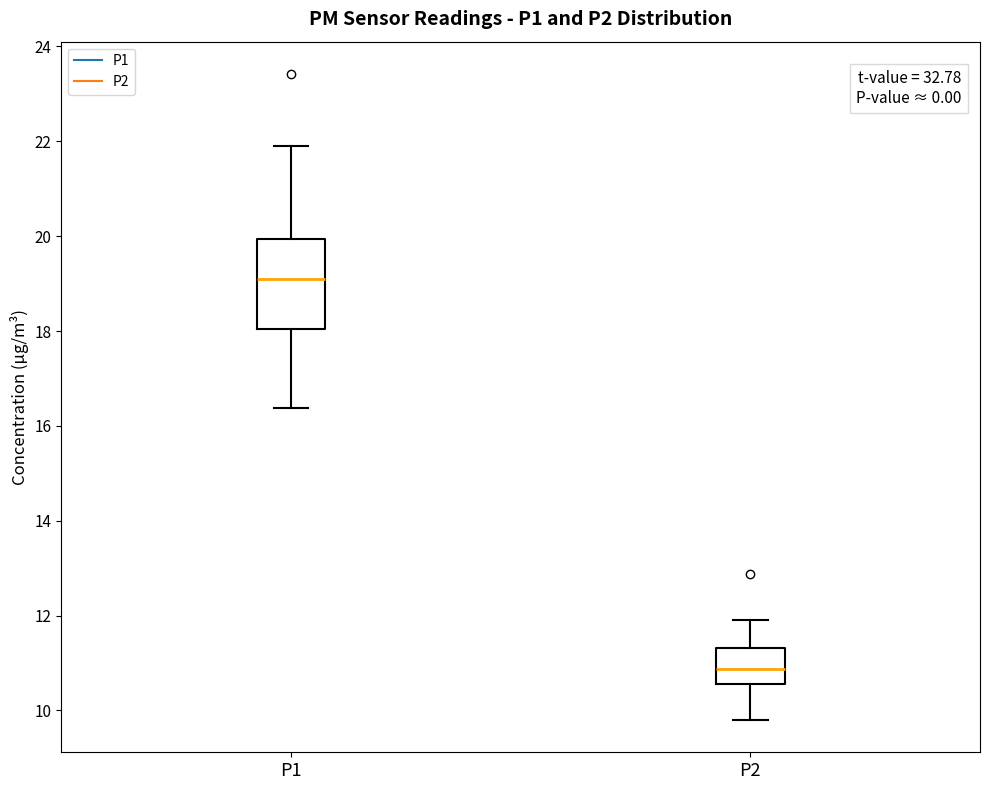

Which box is the tallest, from its lower edge to its upper edge?

P1